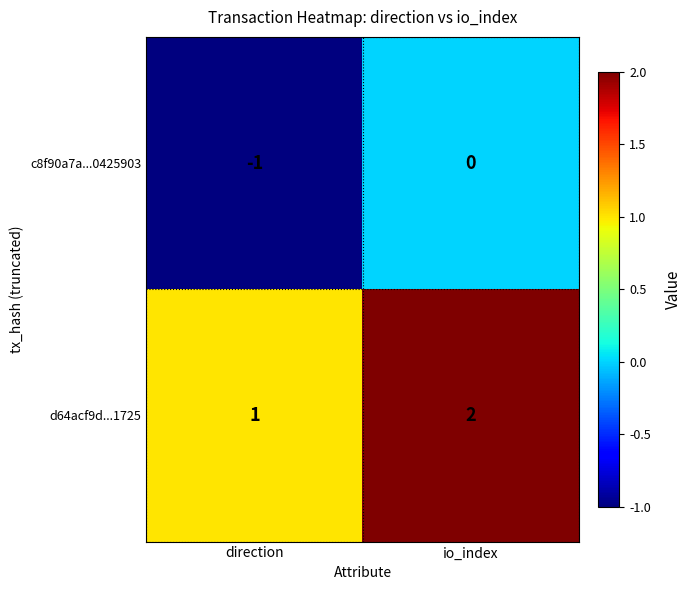

Count the number of categories in the chart.

2